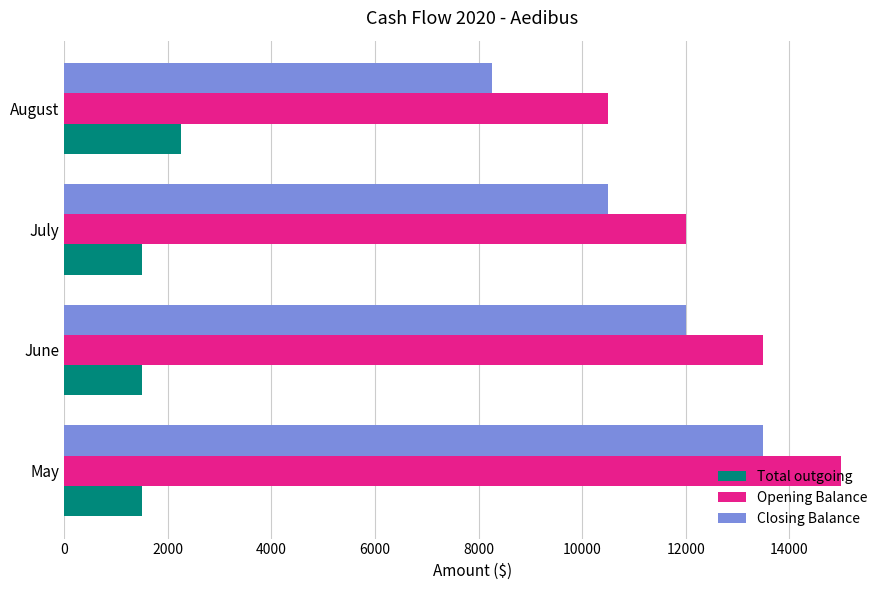

The value of Opening Balance at May is 15000. True or false?

True